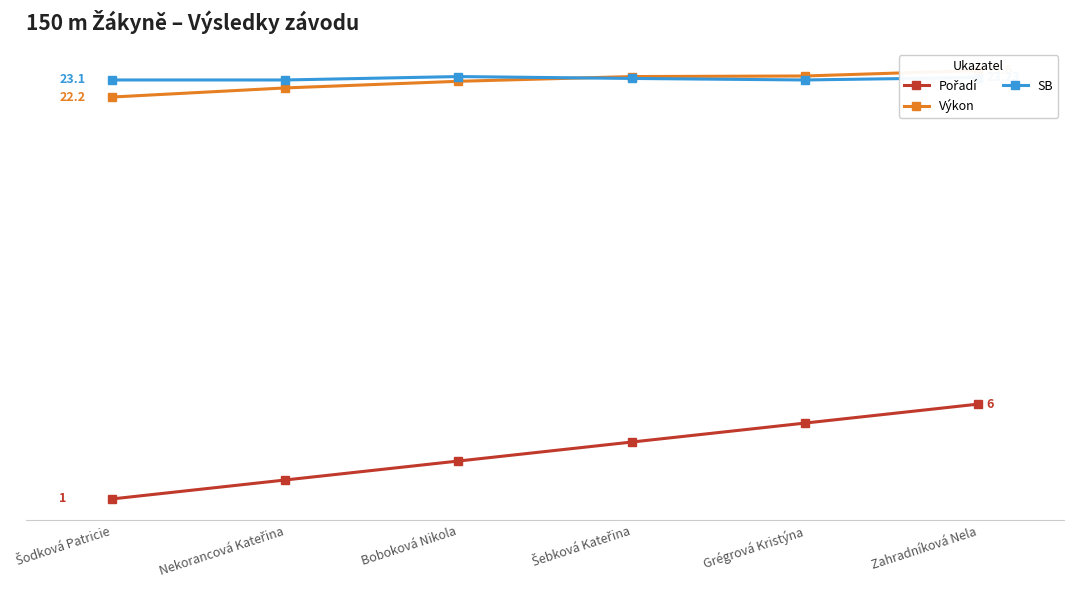

How many lines are shown in the chart?

3